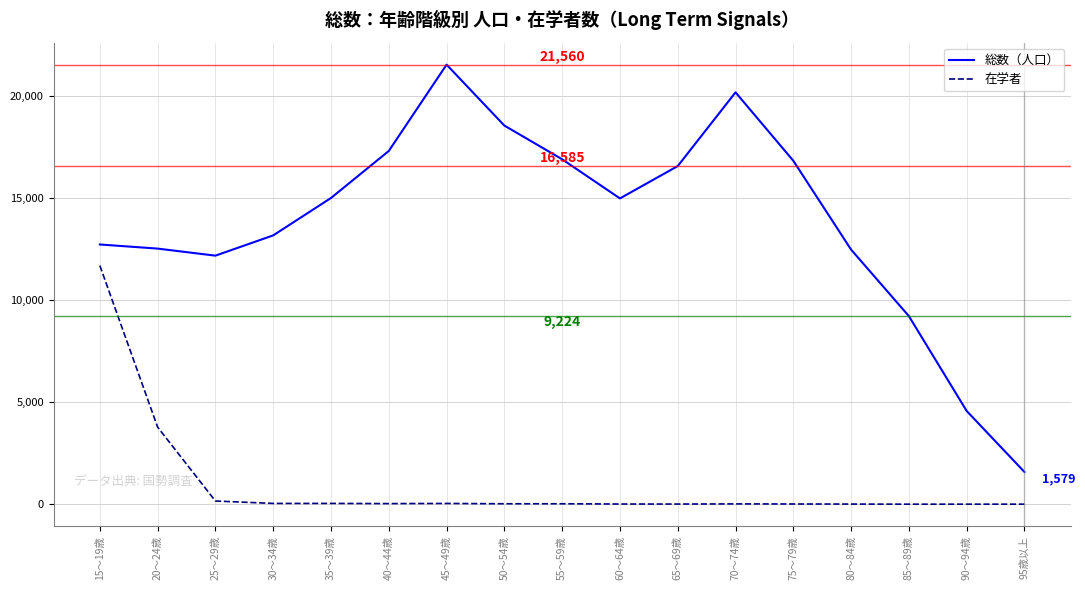

Which label corresponds to the largest value in the chart?

45～49歳